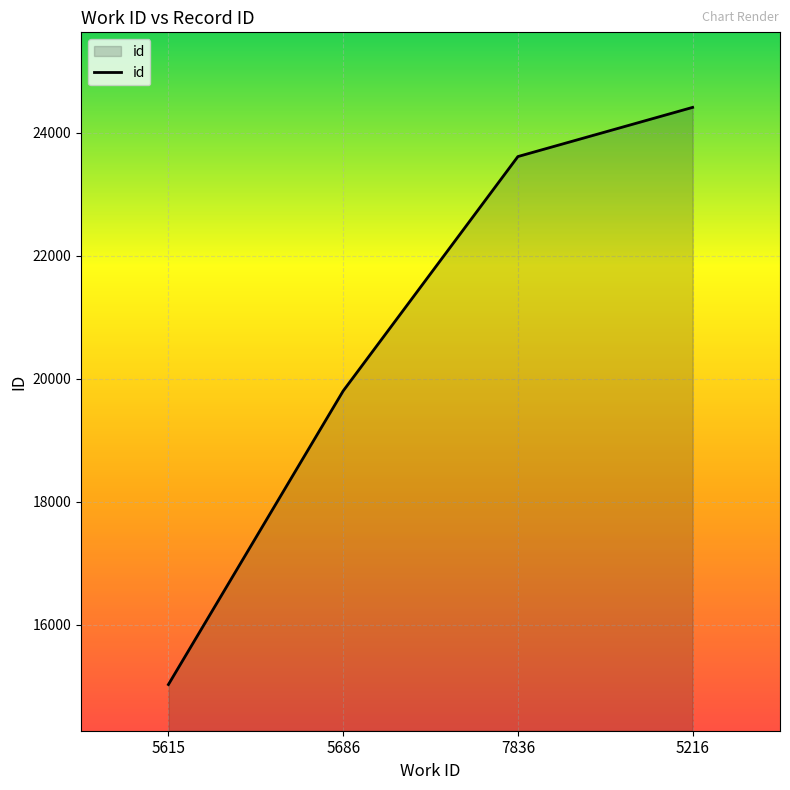

Which category has the highest value across all series?

5216